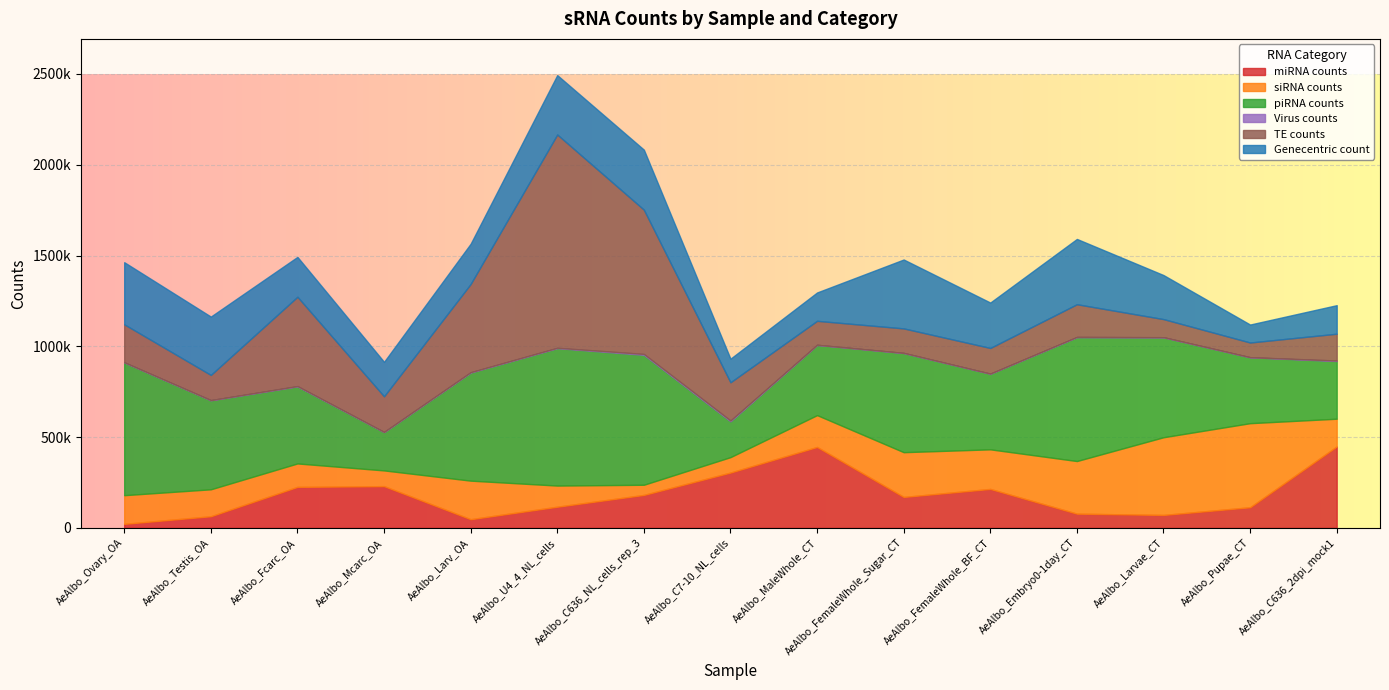

Where does the miRNA counts series first go above 170296?

AeAlbo_Fcarc_OA